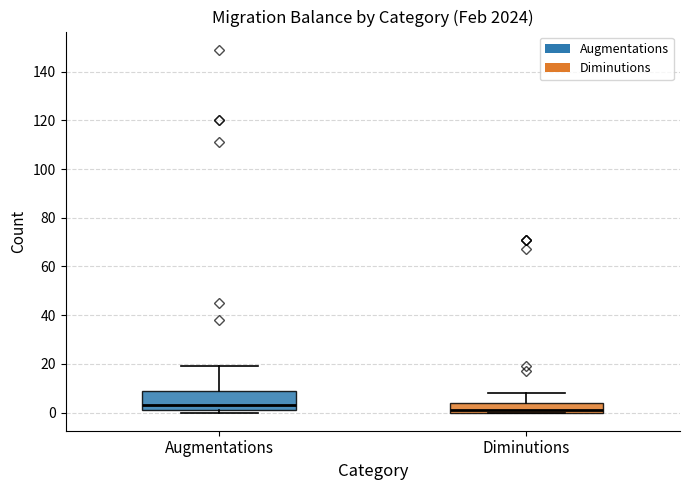

Which box has the highest median line?

Augmentations